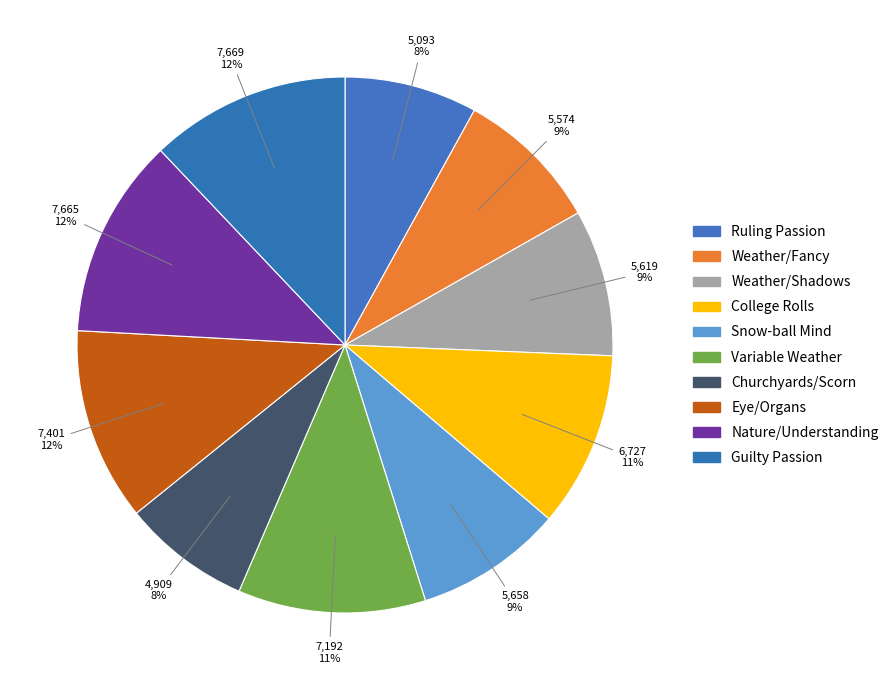

Which category has the smallest portion of the pie?

Churchyards/Scorn